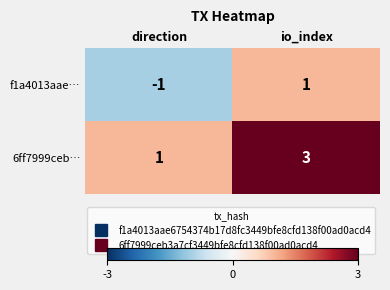

At which category is the sum across all series the highest?

io_index